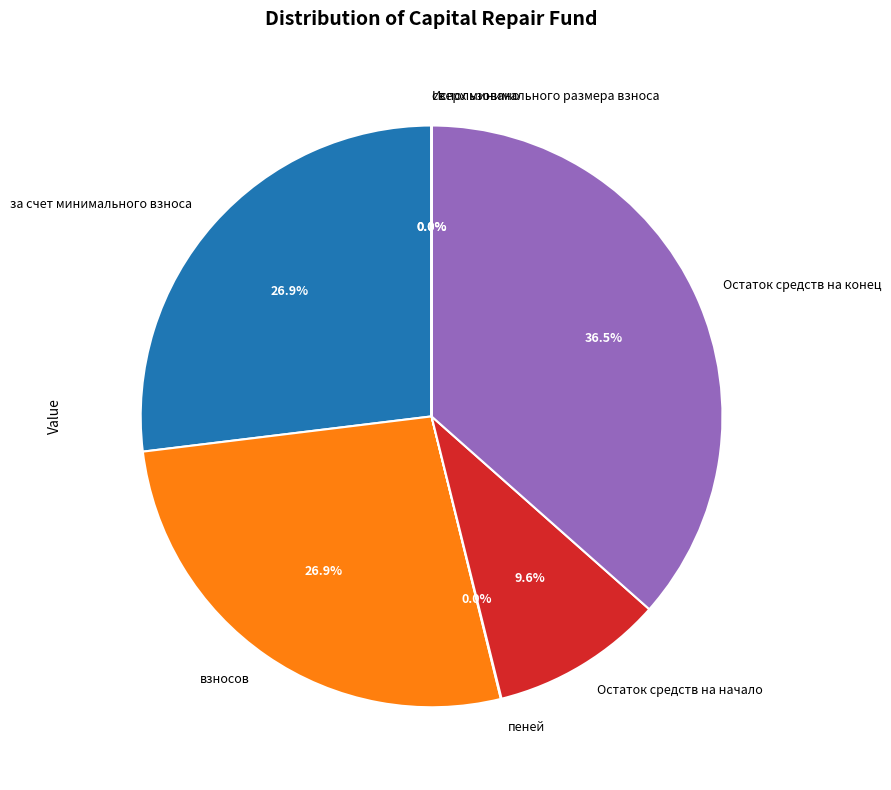

Which slice is the largest?

Остаток средств на конец